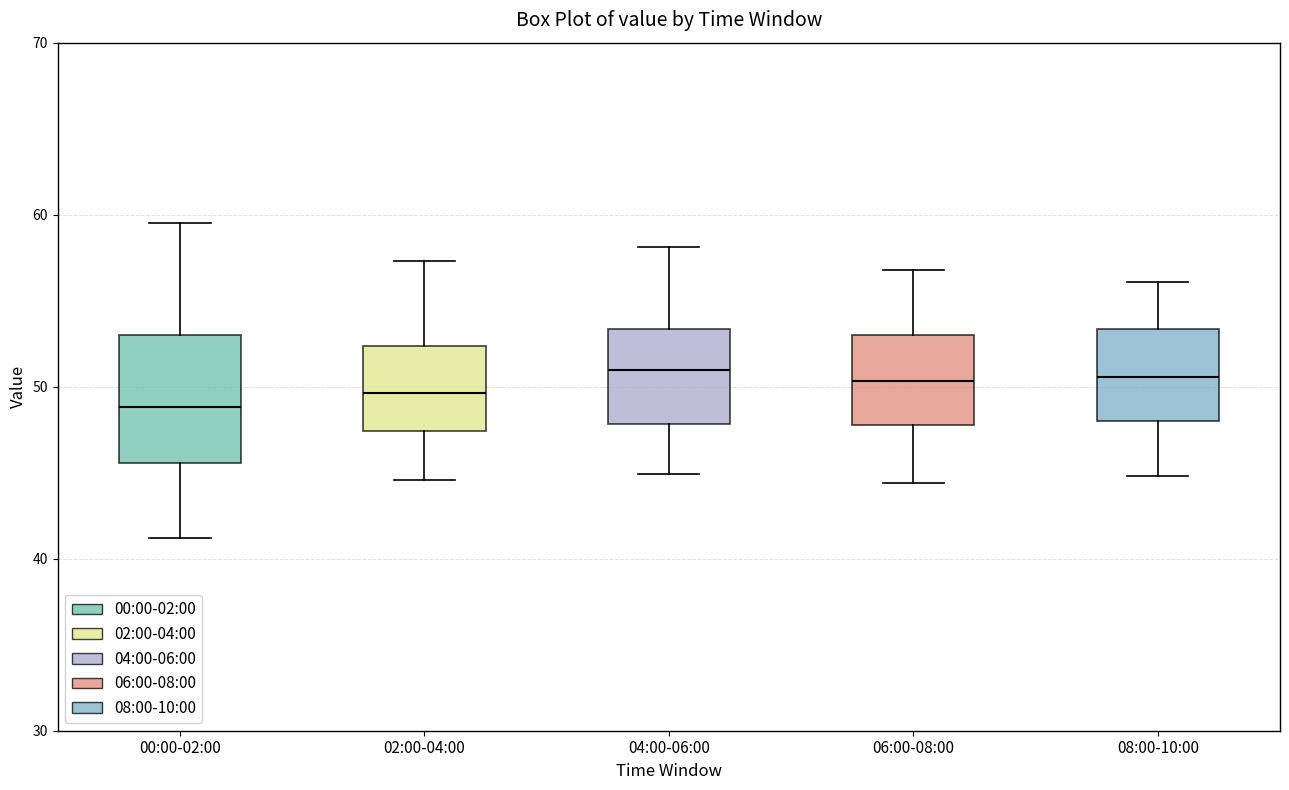

Reading left to right, transcribe this box plot: for each box, give where its median line is, the range the box spans, and where its two whiskers end, as read against the y-axis. The values are not printed on the chart, so give them approximately, as read against the axis.

00:00-02:00: median 49, box 46 to 53, whiskers 41 to 60
02:00-04:00: median 50, box 47 to 52, whiskers 45 to 57
04:00-06:00: median 51, box 48 to 53, whiskers 45 to 58
06:00-08:00: median 50, box 48 to 53, whiskers 44 to 57
08:00-10:00: median 51, box 48 to 53, whiskers 45 to 56